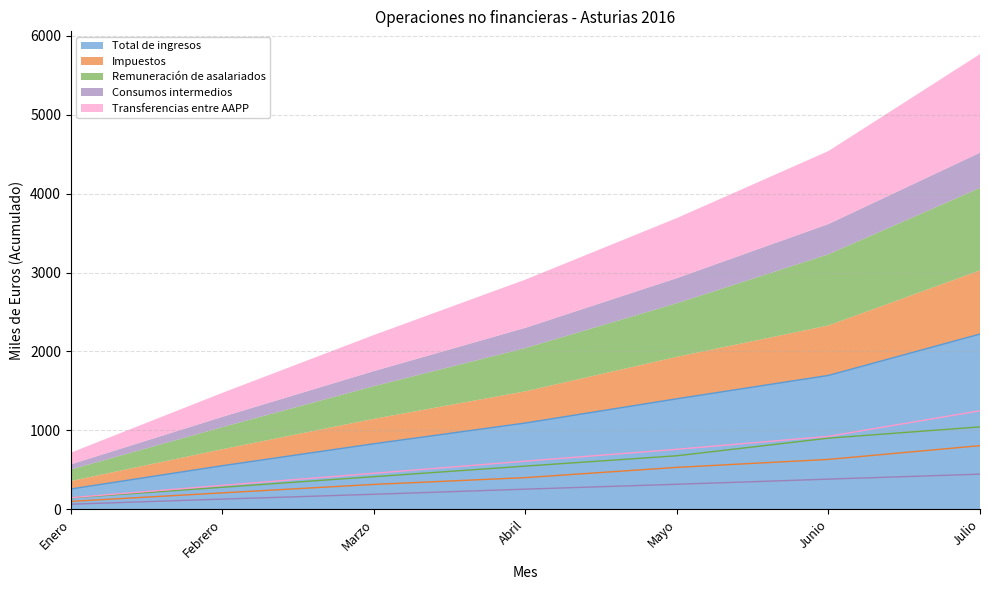

What is the difference between the Impuestos values at Junio and Julio?

174